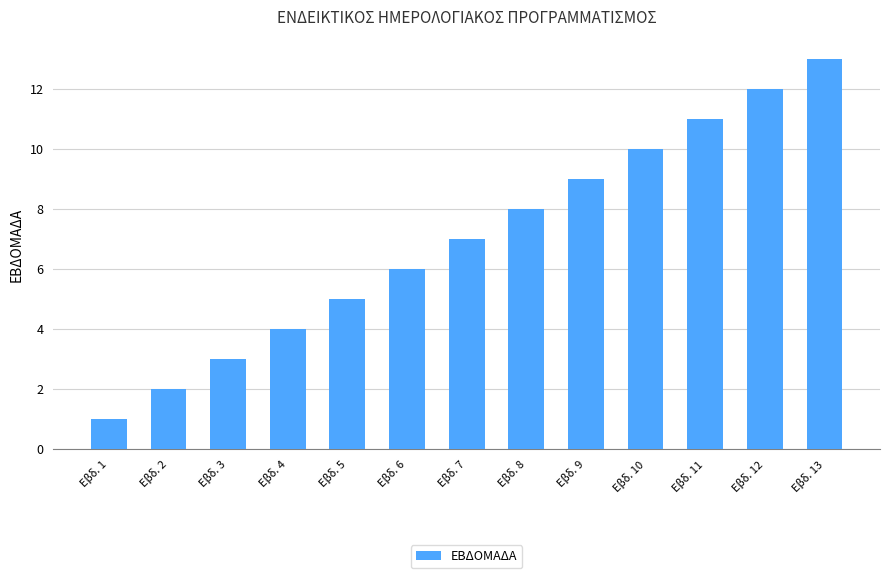

Read the value at Εβδ. 3.

3